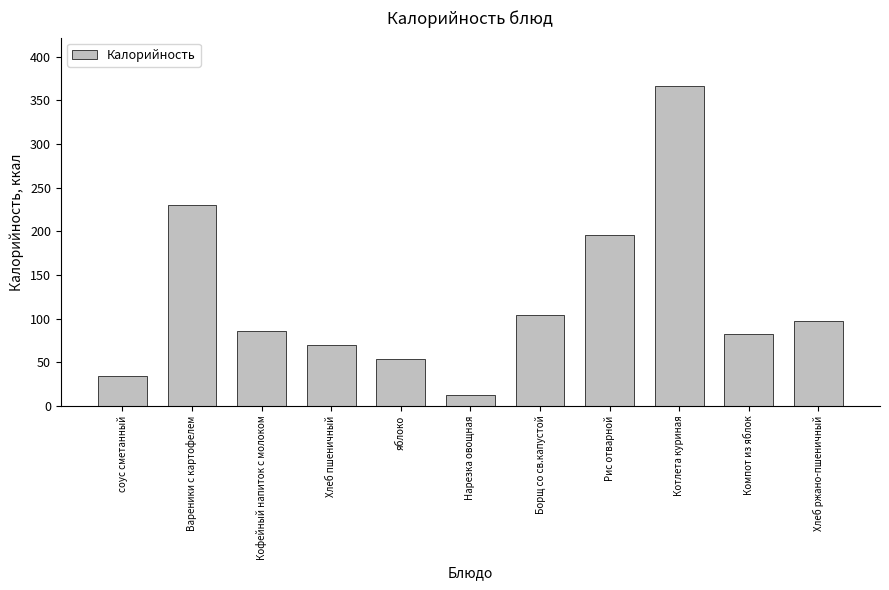

At which label is the value closest to 189?

Рис отварной